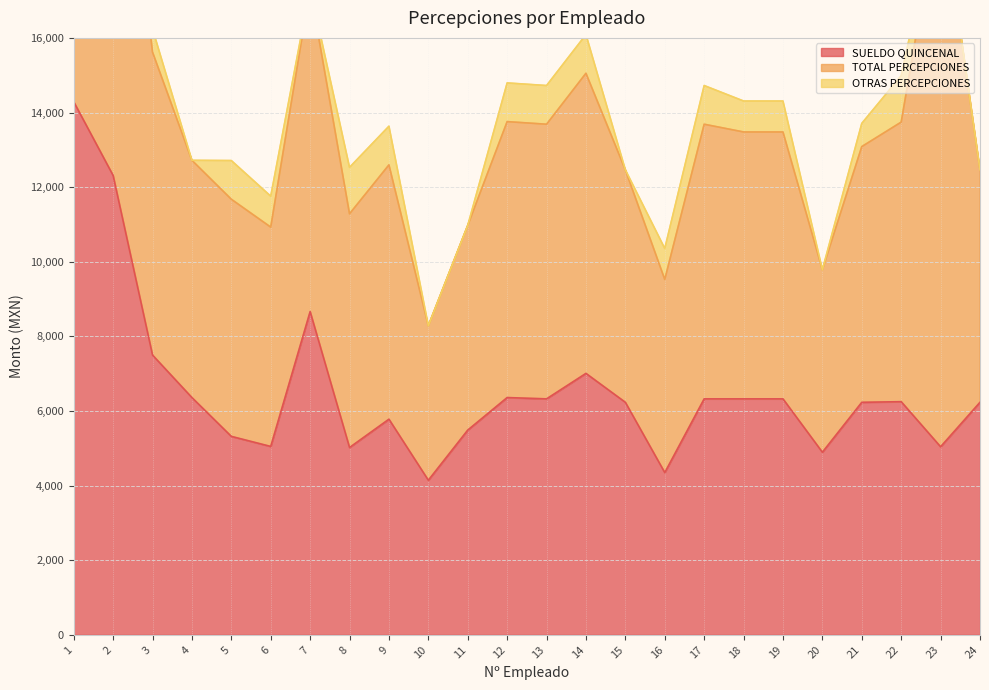

Which category has the lowest value in the SUELDO QUINCENAL series?

10